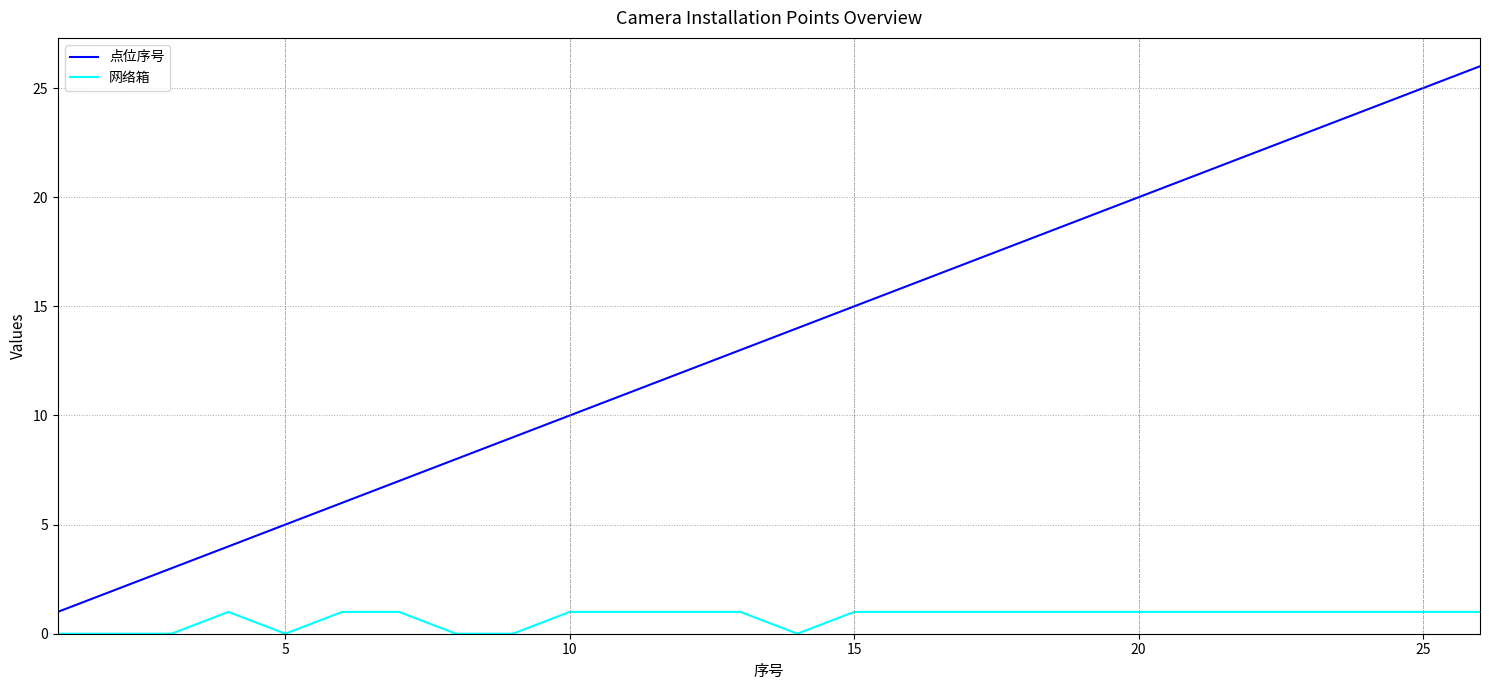

List the series in order of their overall mean, lowest first.

网络箱, 点位序号